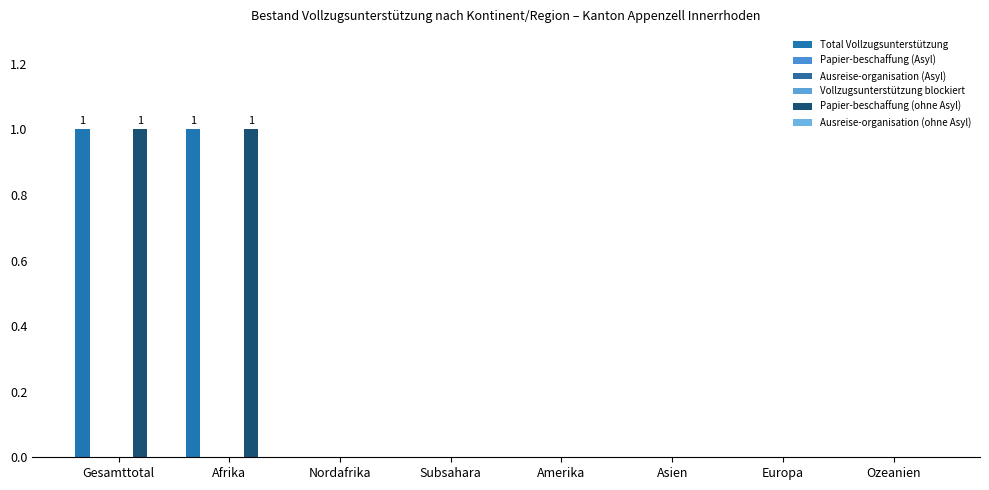

How many distinct data groups are displayed?

6